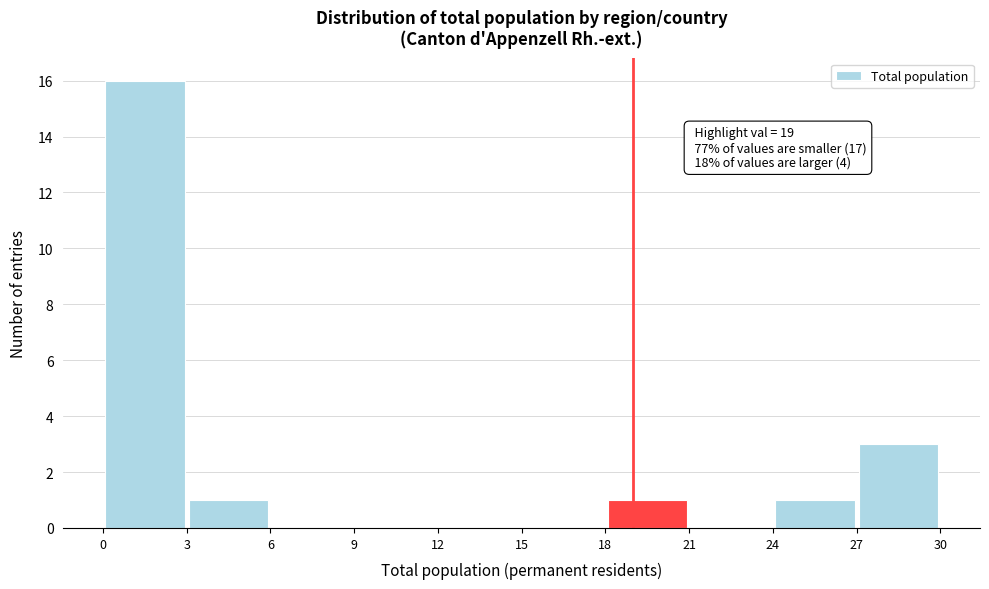

Which range on the x-axis has the tallest bar?

0 to 3